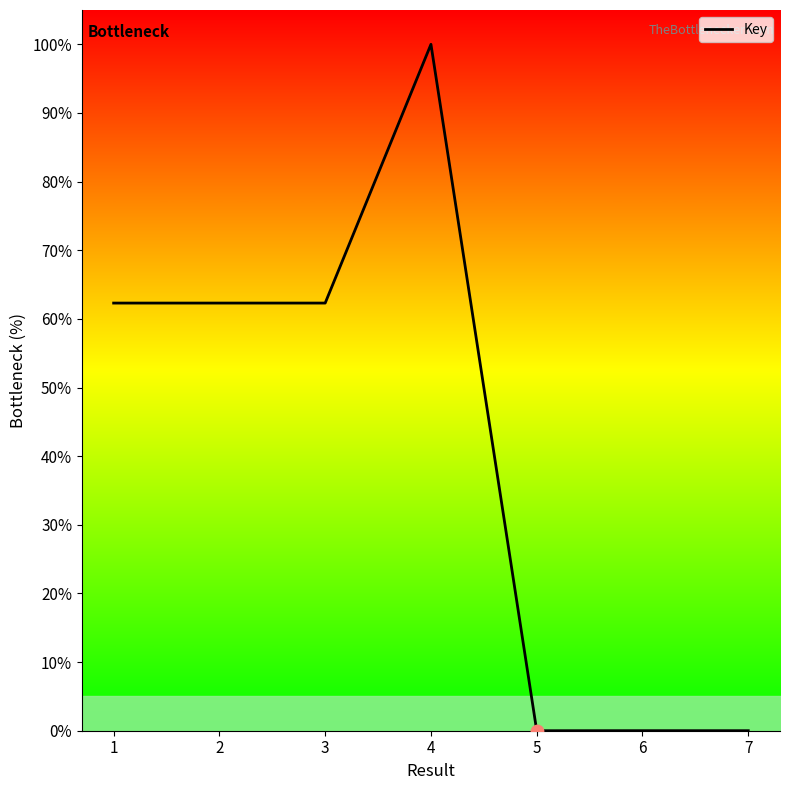

Between 2 and 7, which is larger?

2